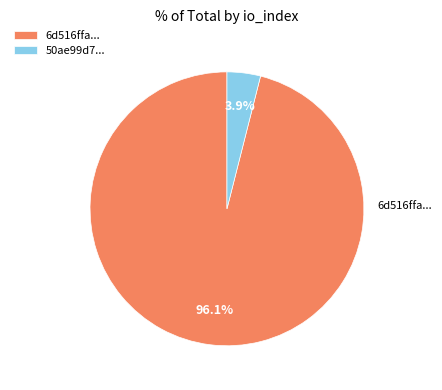

Do 50ae99d7... and 6d516ffa... together represent more than half of the pie?

Yes